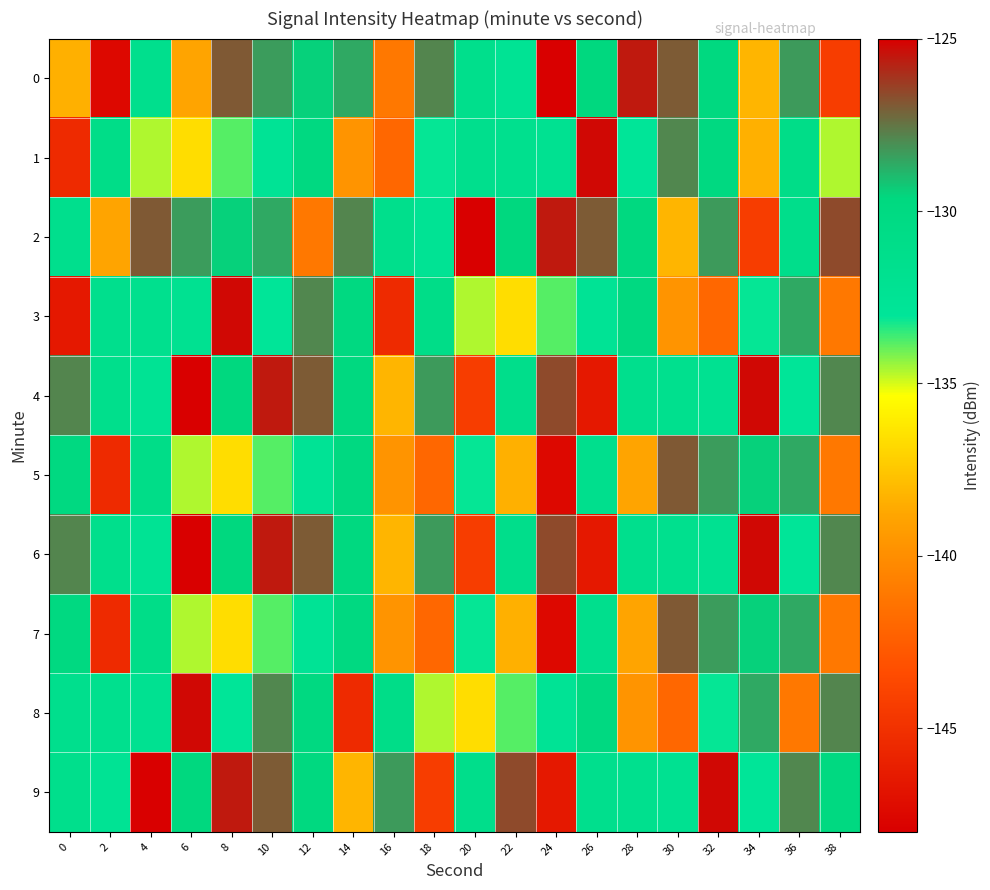

How many data points does each series have?

20